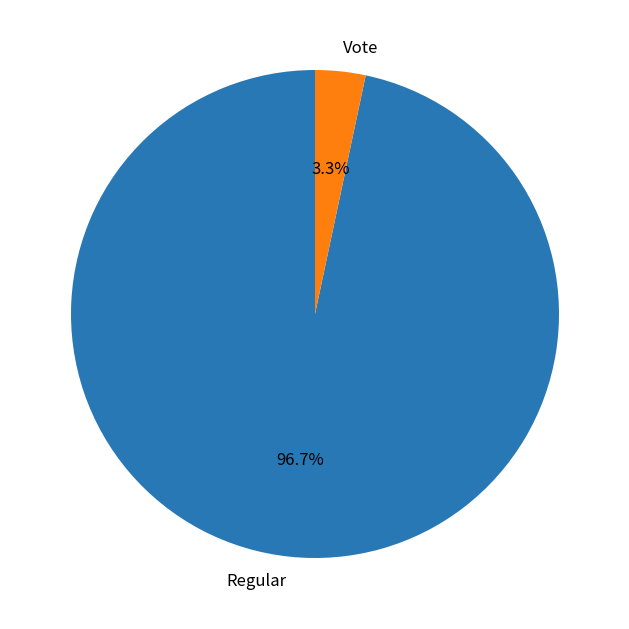

Which has a higher value, Vote or Regular?

Regular